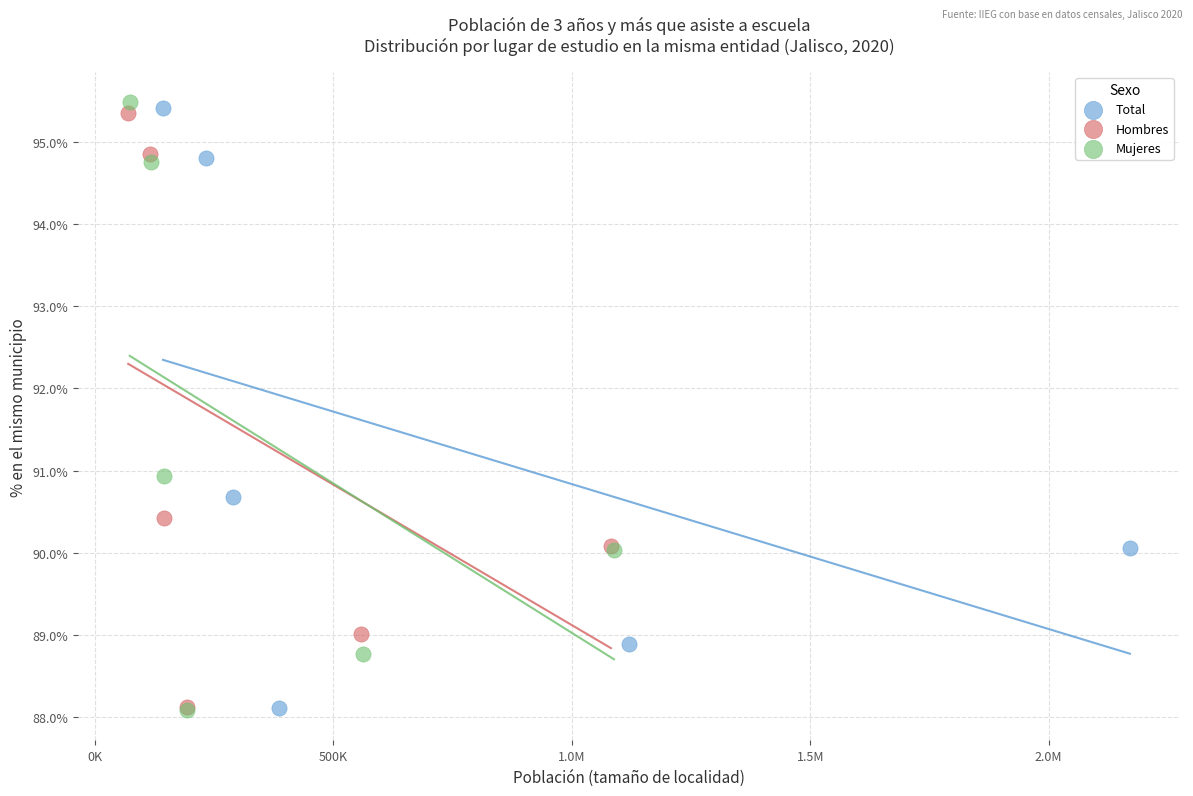

Which series has the widest spread of Y values?

Mujeres